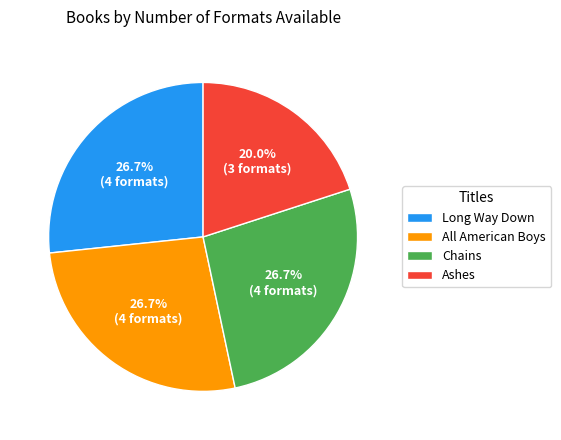

Which category has the smallest portion of the pie?

Ashes